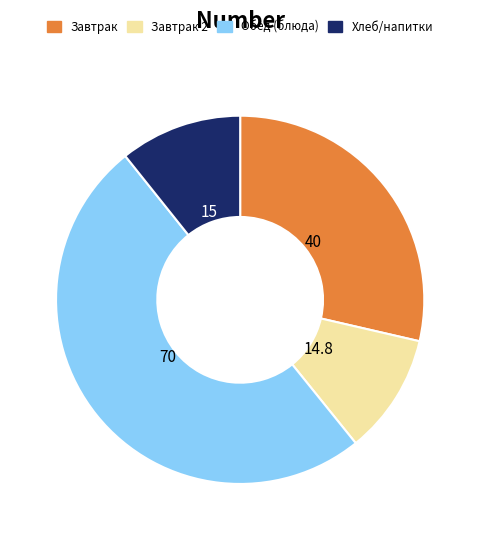

How many segments does this pie chart have?

4